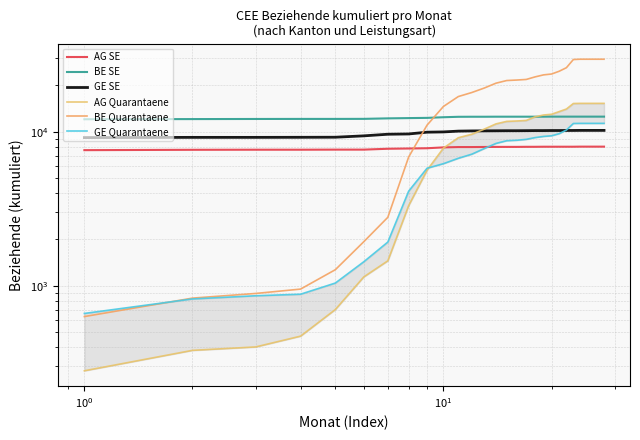

What is the lowest value of the GE Quarantaene series?

660